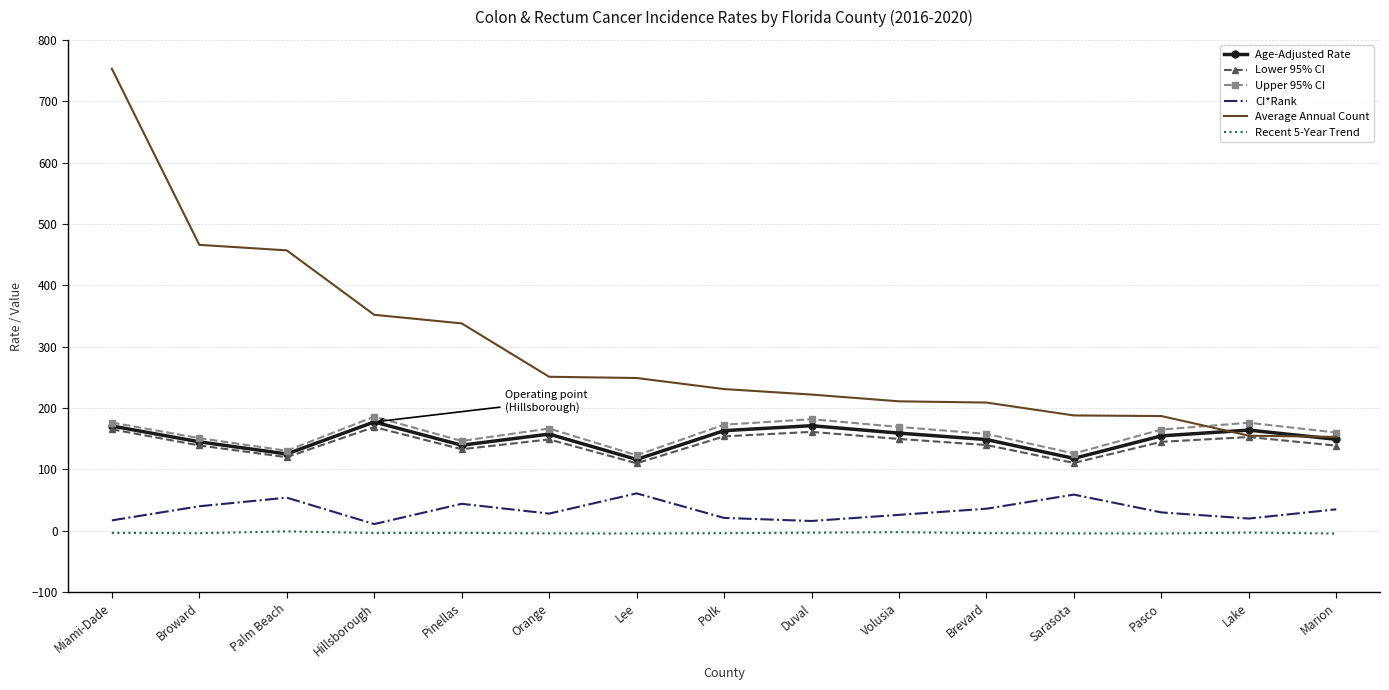

What is the greatest value displayed?

753.0